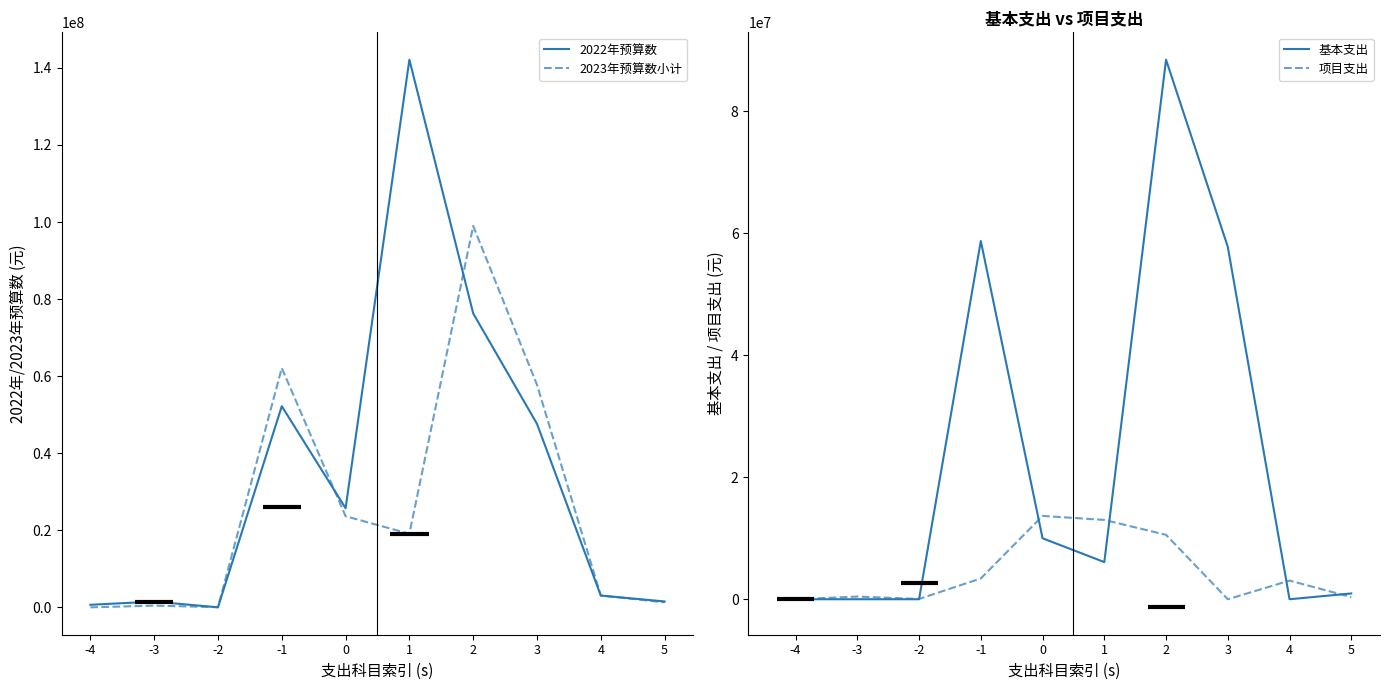

How many interior local peaks does the 基本支出 series have?

2